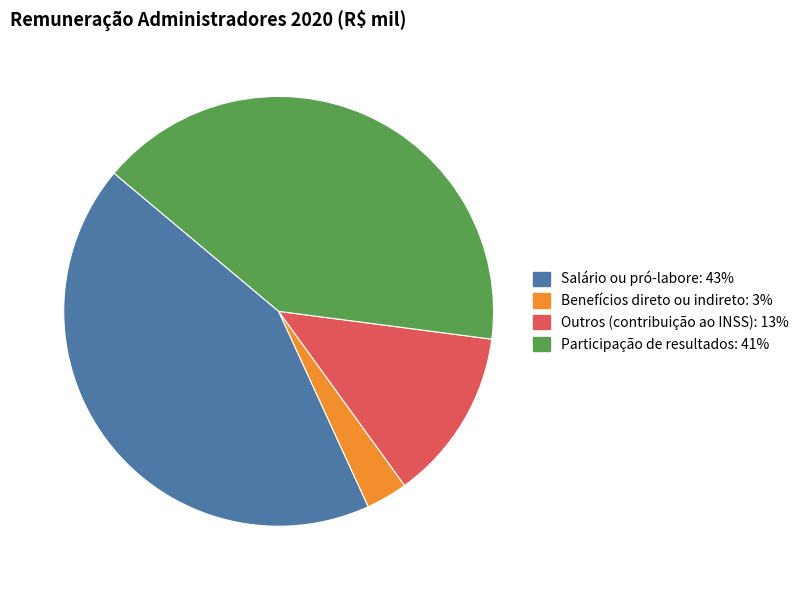

Does any single category account for the majority?

No